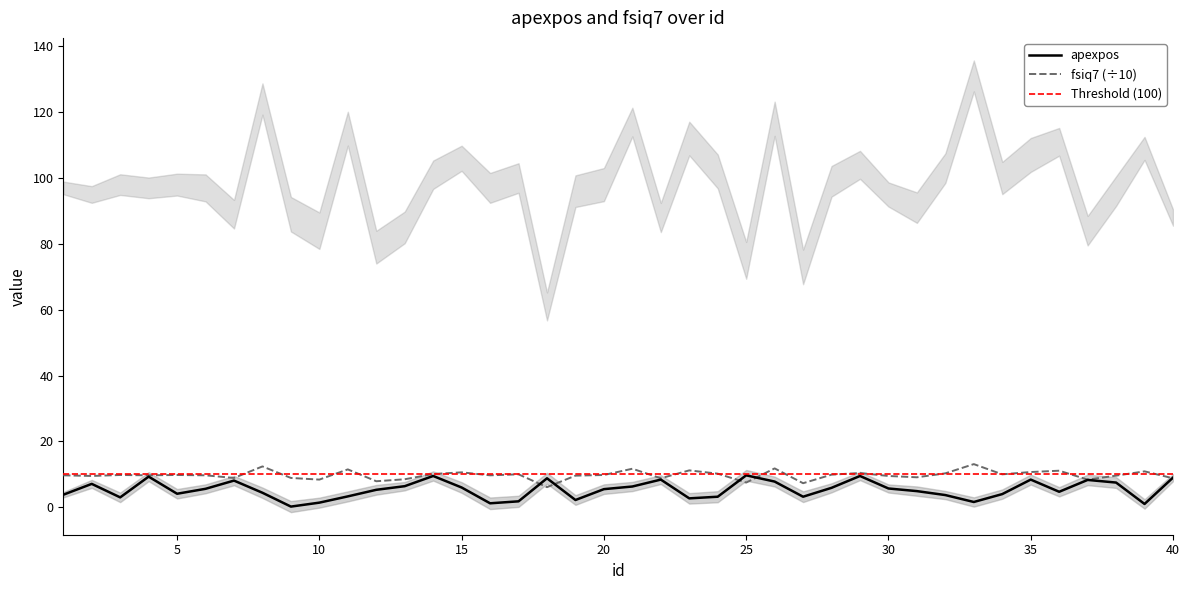

At which category does fsiq7 reach its first local peak?

3